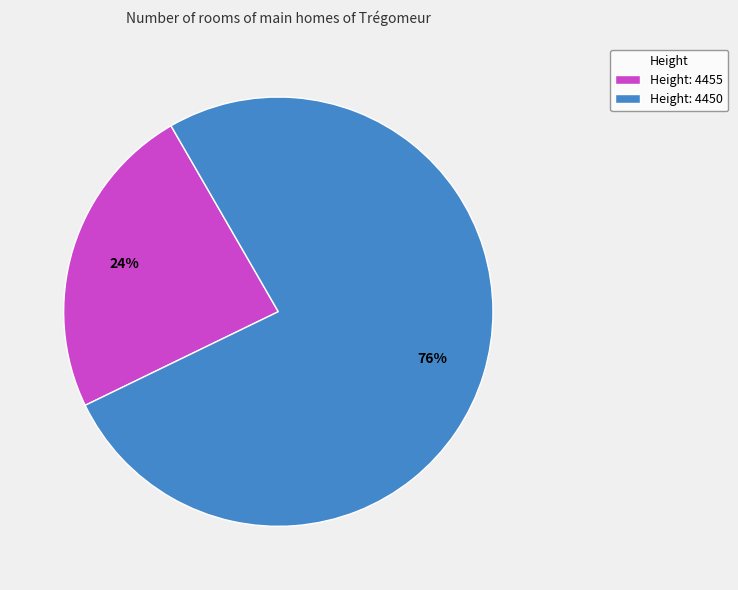

Approximately how many times larger is the value at Height: 4455 compared to Height: 4450?

0.3